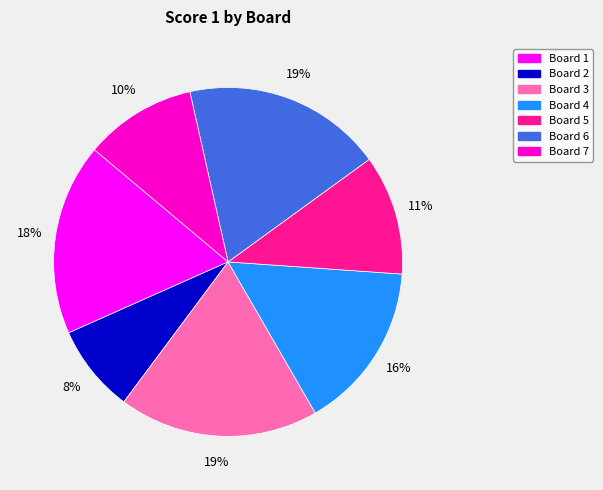

To the nearest percent, what is the average slice percentage?

14%